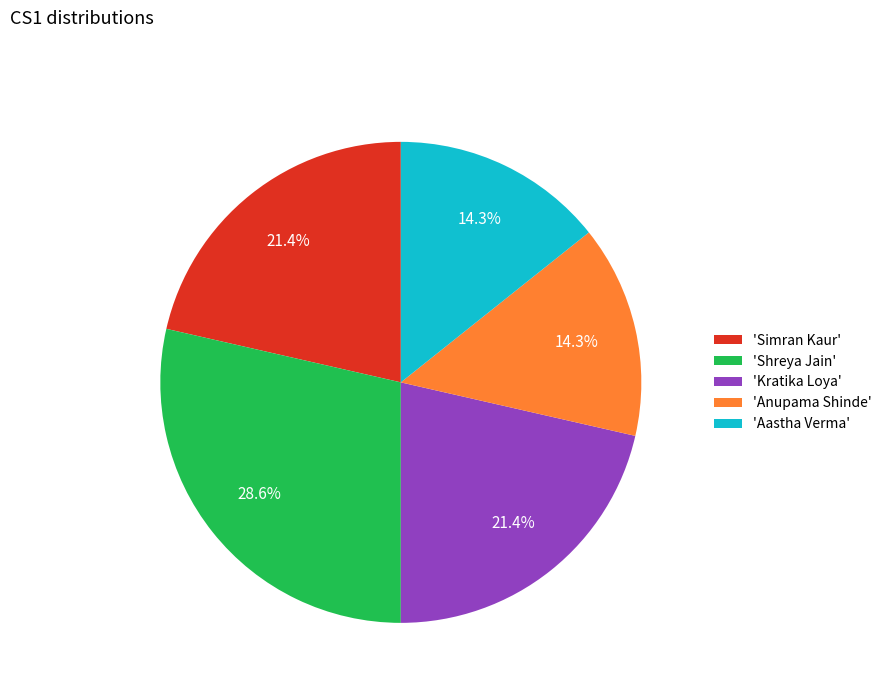

Combined, what portion of the pie is 'Shreya Jain' and 'Simran Kaur'?

50.0%